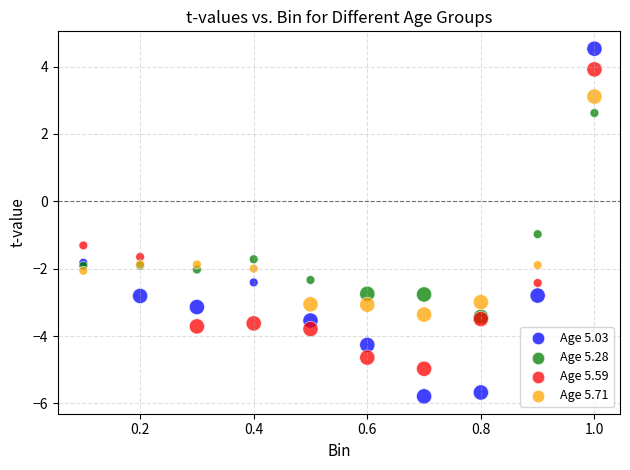

Which series has the widest spread of Y values?

Age 5.03